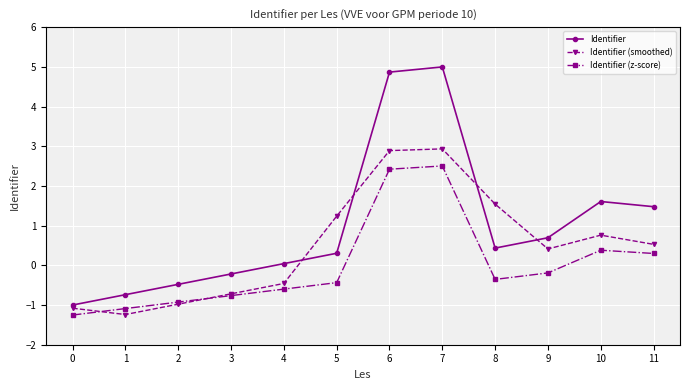

True or false: Identifier (z-score) and Identifier intersect in this chart.

False